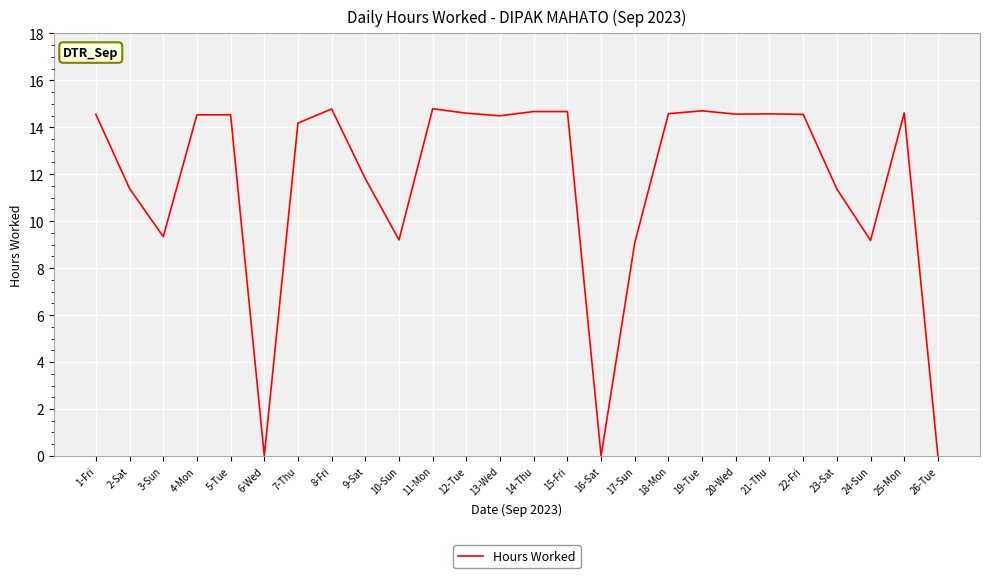

What position from the left is 4-Mon?

4